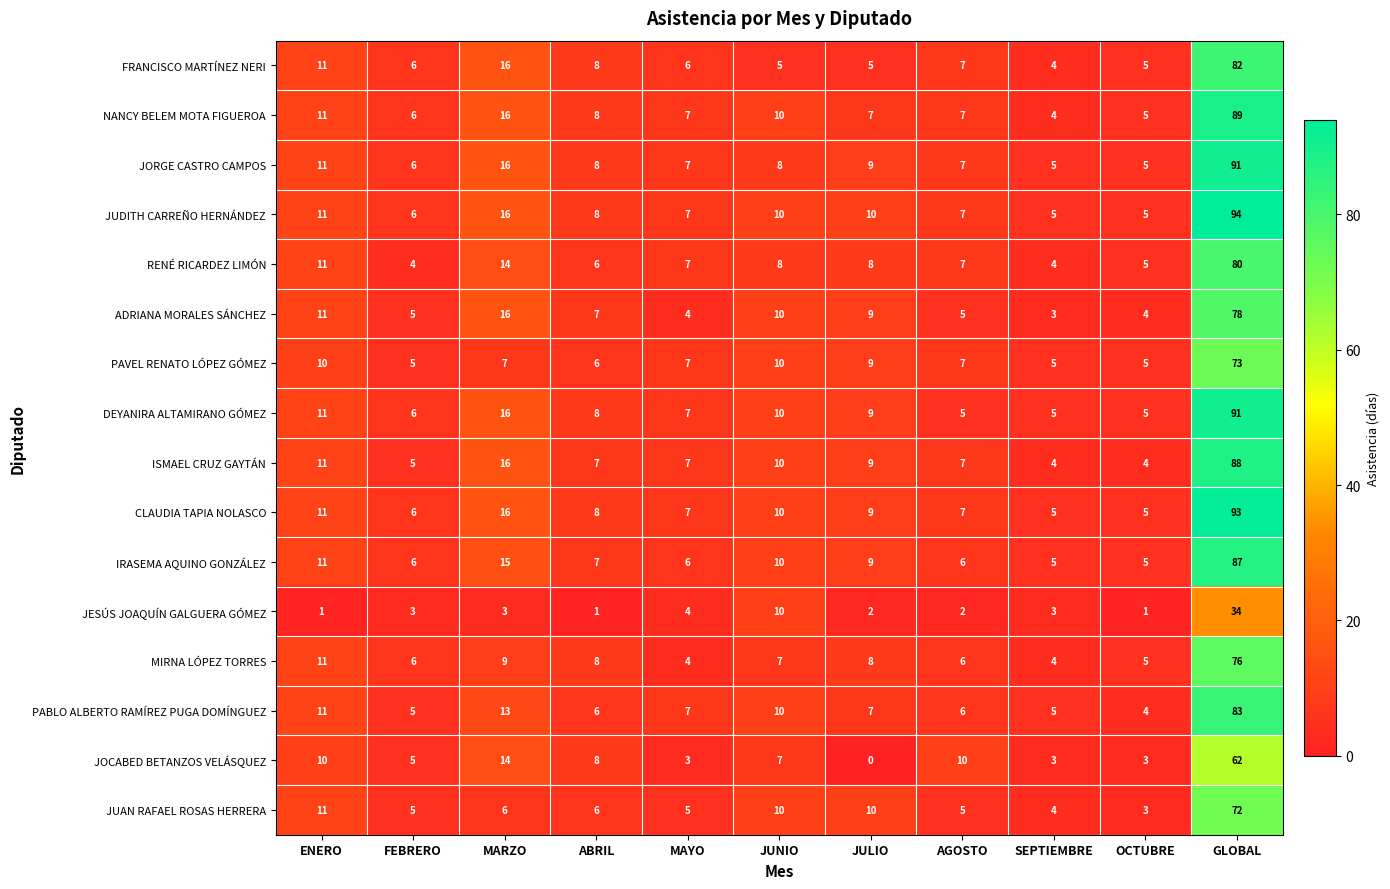

How many data points does each series have?

11